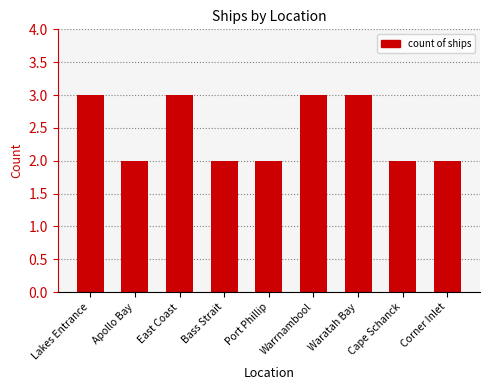

What is the maximum value shown in the chart?

3